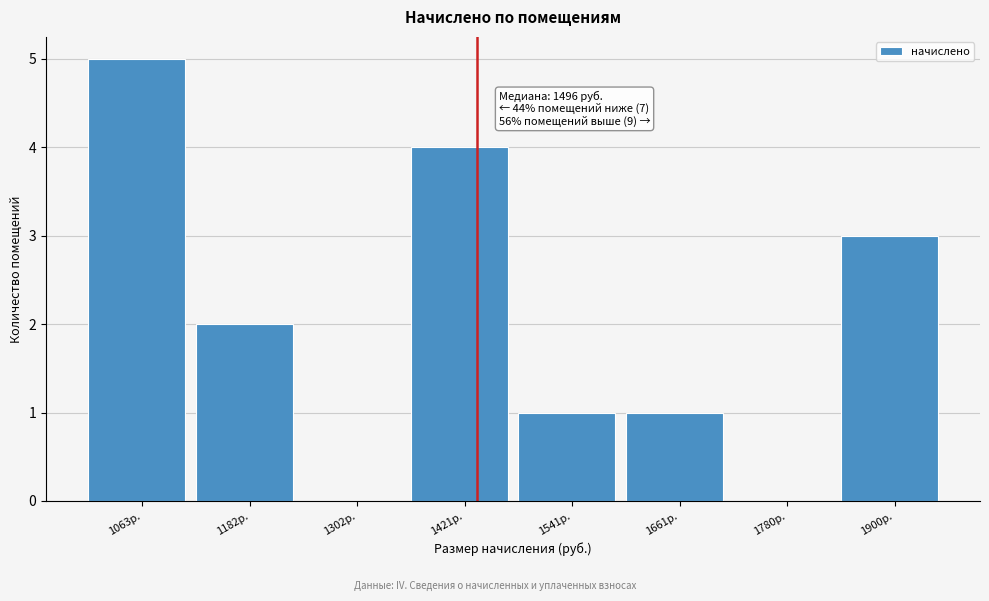

Reading left to right, extract all data points from this chart.

1063р.=5	1182р.=2	1302р.=0	1421р.=4	1541р.=1	1661р.=1	1780р.=0	1900р.=3